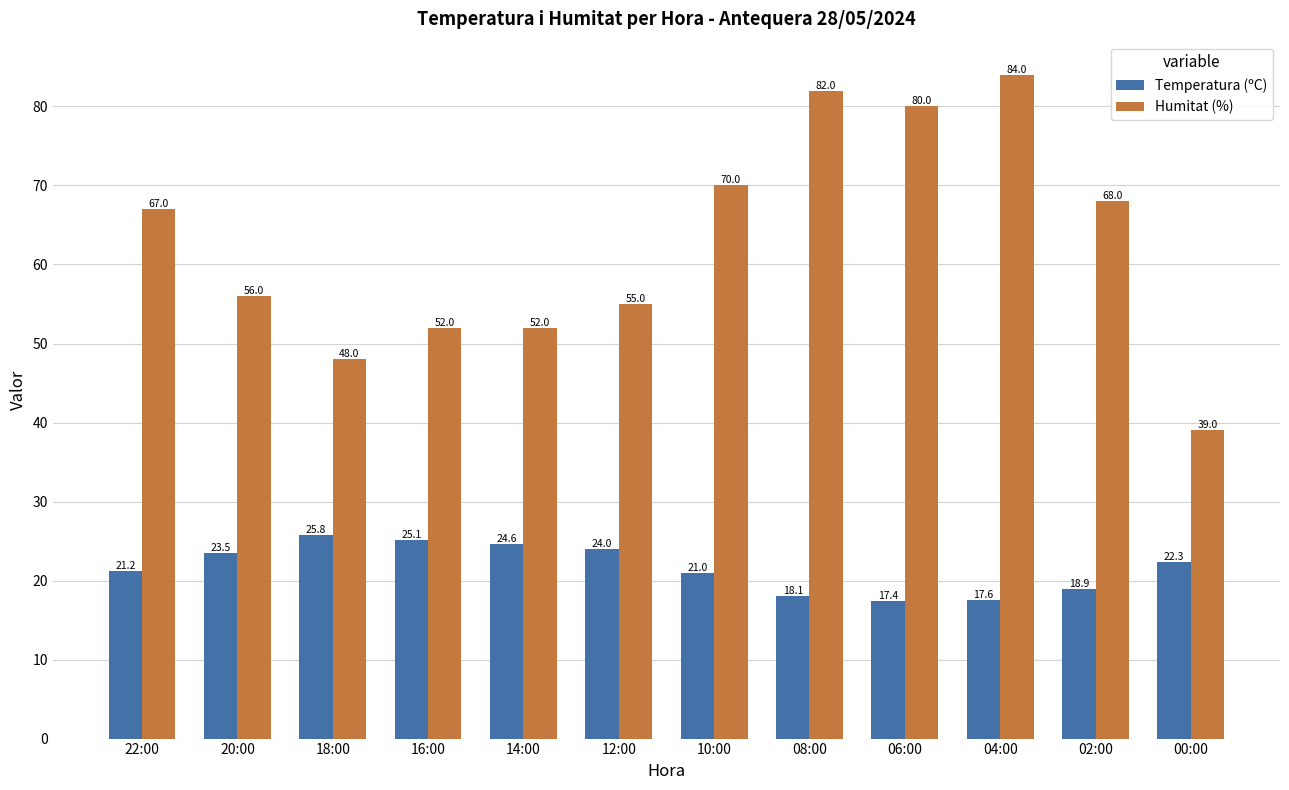

What is the sum of all Humitat (%) values?

753.0